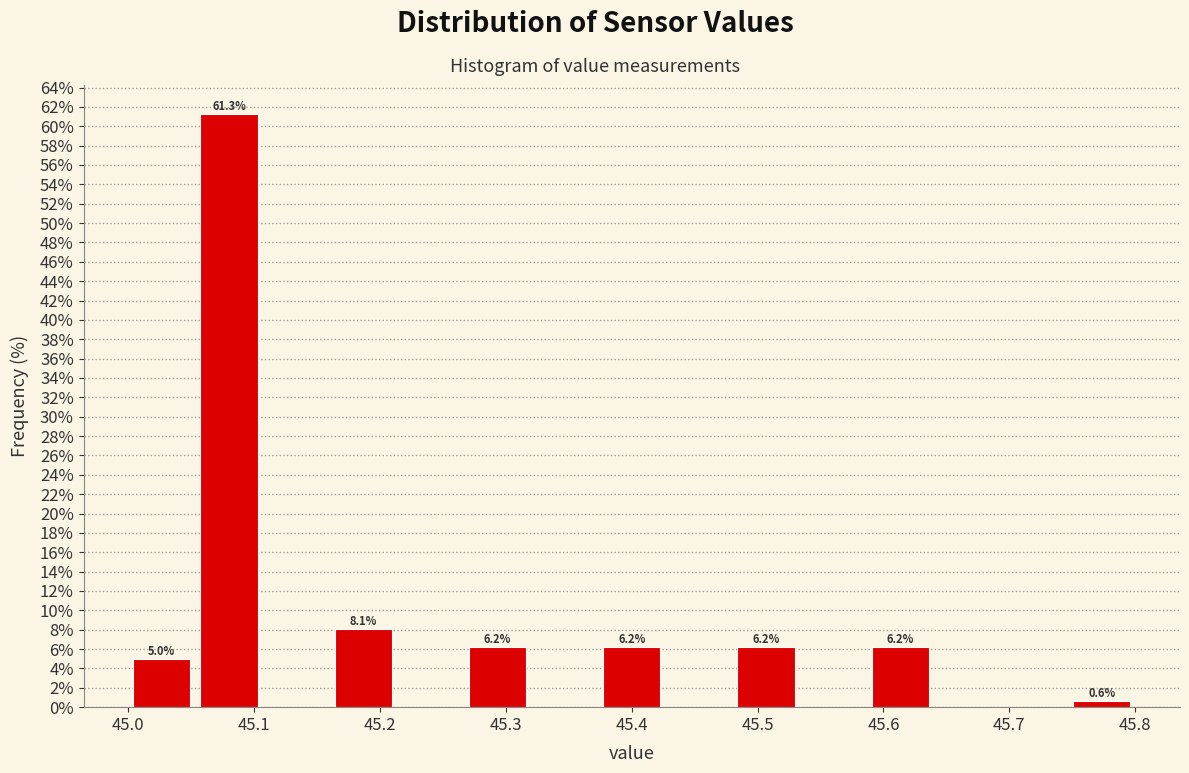

Over which range of the x-axis is the bar tallest?

45.05 to 45.11